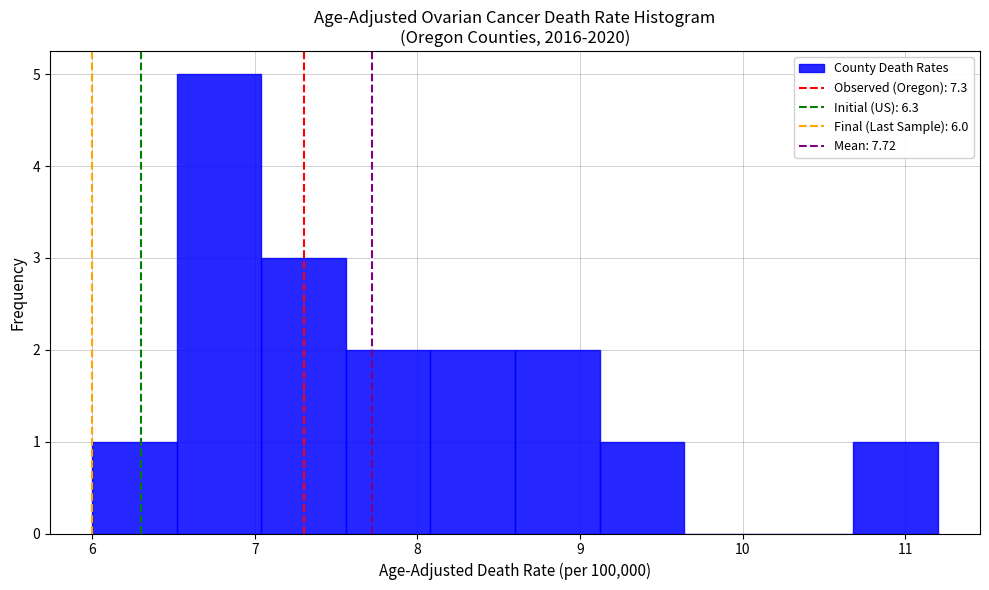

Over which range of the x-axis is the bar tallest?

6.52 to 7.04